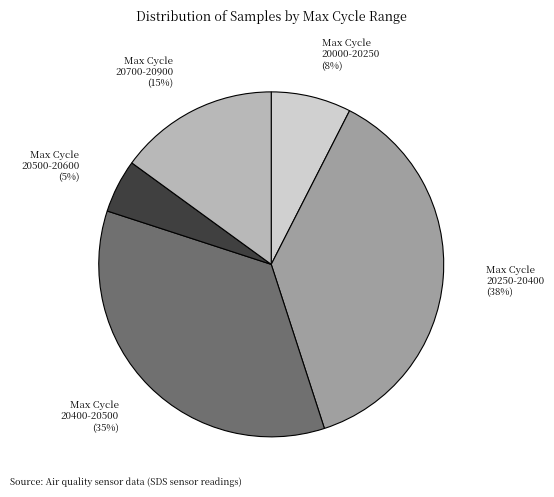

Which slice is the largest?

20250-20400